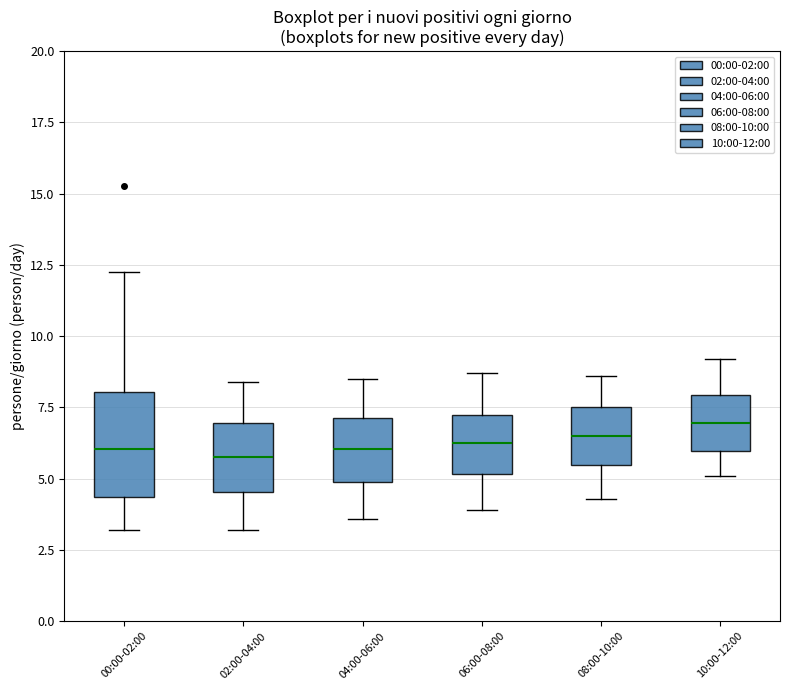

Reading left to right, transcribe this box plot: for each box, give where its median line is, the range the box spans, and where its two whiskers end, as read against the y-axis. The values are not printed on the chart, so give them approximately, as read against the axis.

00:00-02:00: median 6.0, box 4.5 to 8.0, whiskers 3.0 to 12.5
02:00-04:00: median 6.0, box 4.5 to 7.0, whiskers 3.0 to 8.5
04:00-06:00: median 6.0, box 5.0 to 7.0, whiskers 3.5 to 8.5
06:00-08:00: median 6.5, box 5.0 to 7.0, whiskers 4.0 to 8.5
08:00-10:00: median 6.5, box 5.5 to 7.5, whiskers 4.5 to 8.5
10:00-12:00: median 7.0, box 6.0 to 8.0, whiskers 5.0 to 9.0